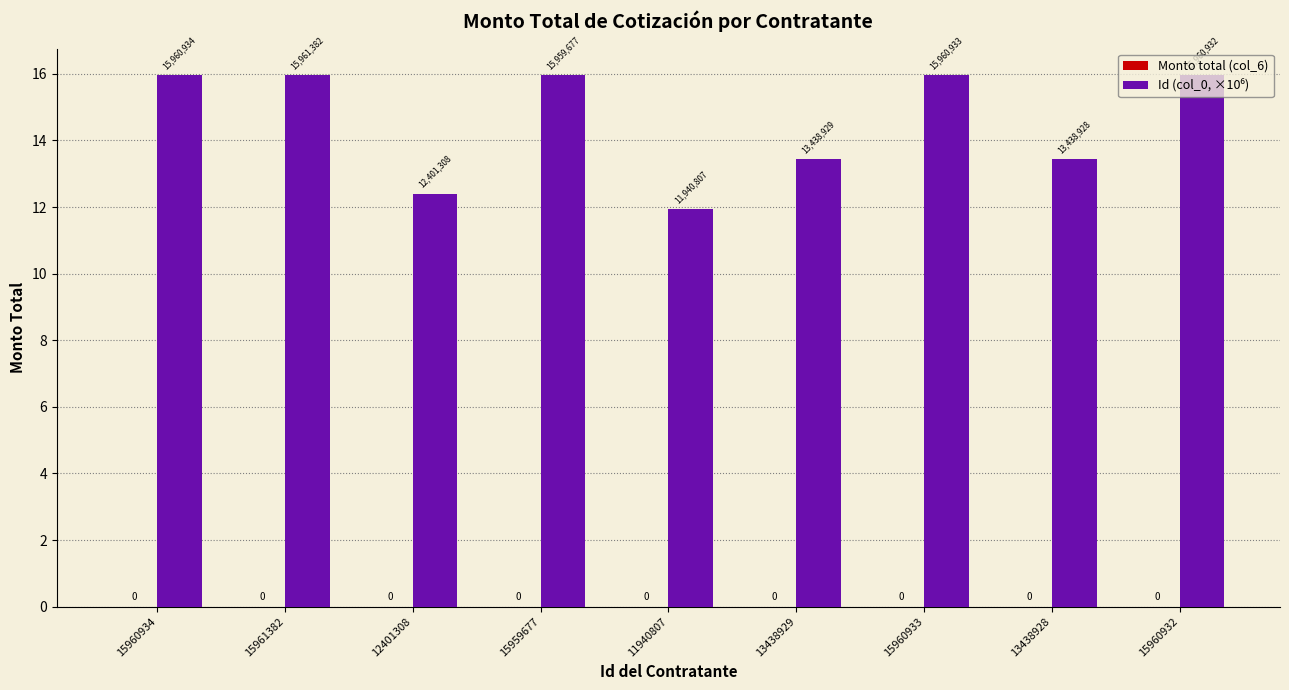

Between 13438928 and 13438929, which is larger?

13438928